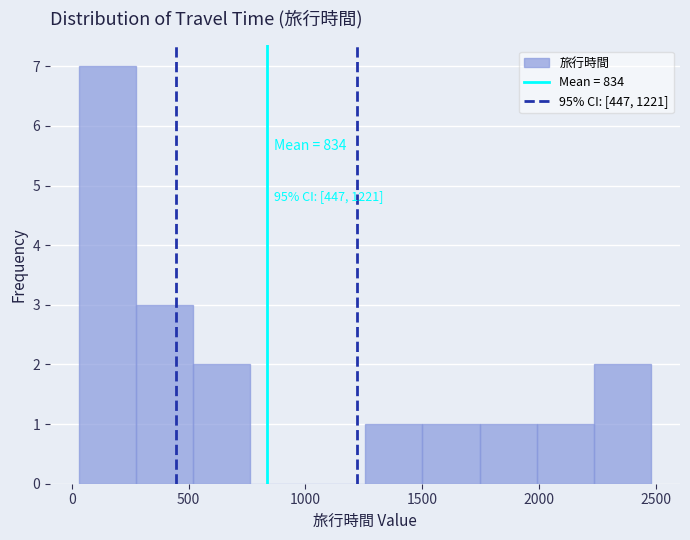

Which range on the x-axis has the tallest bar?

30 to 275